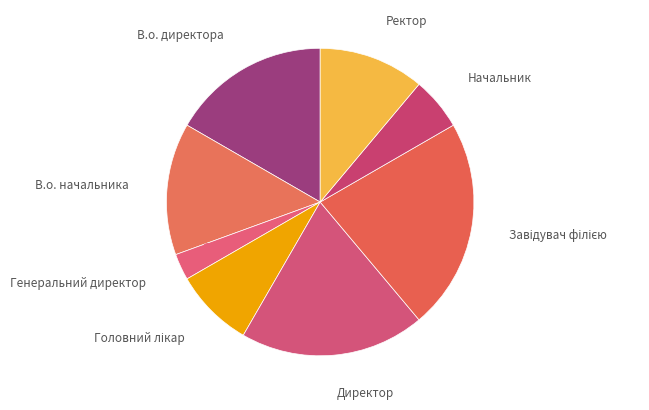

Count the number of slices in the pie.

8